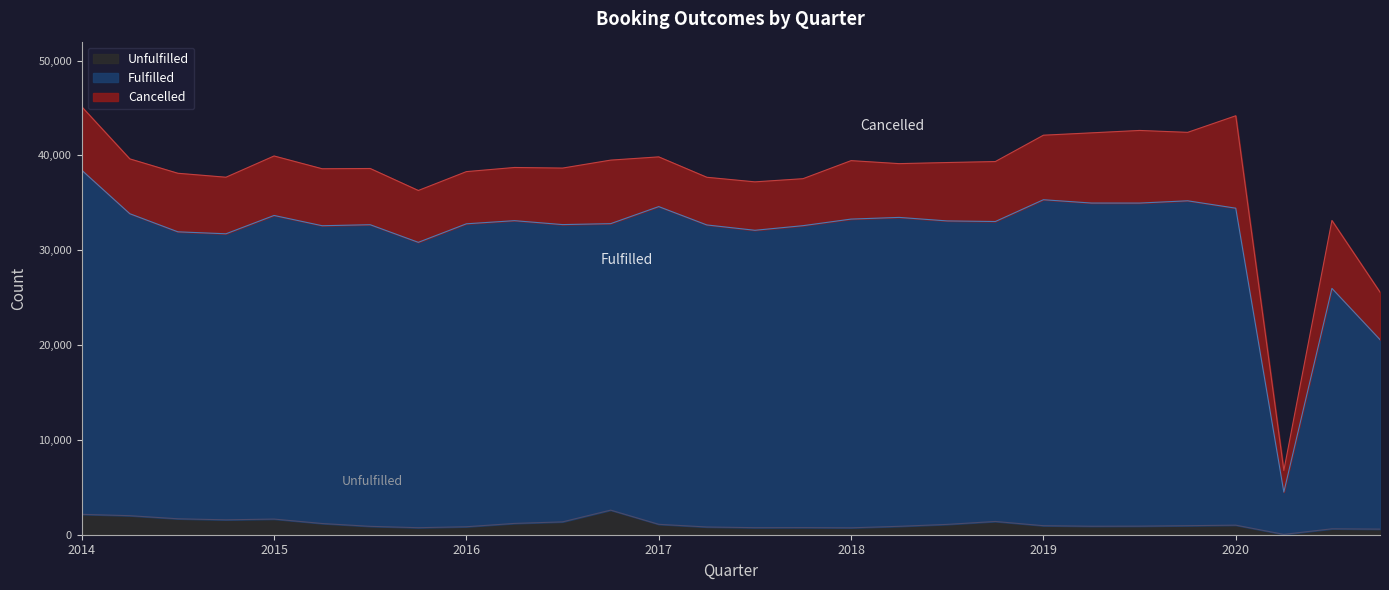

Does the chart display data point markers on the line(s)?

No